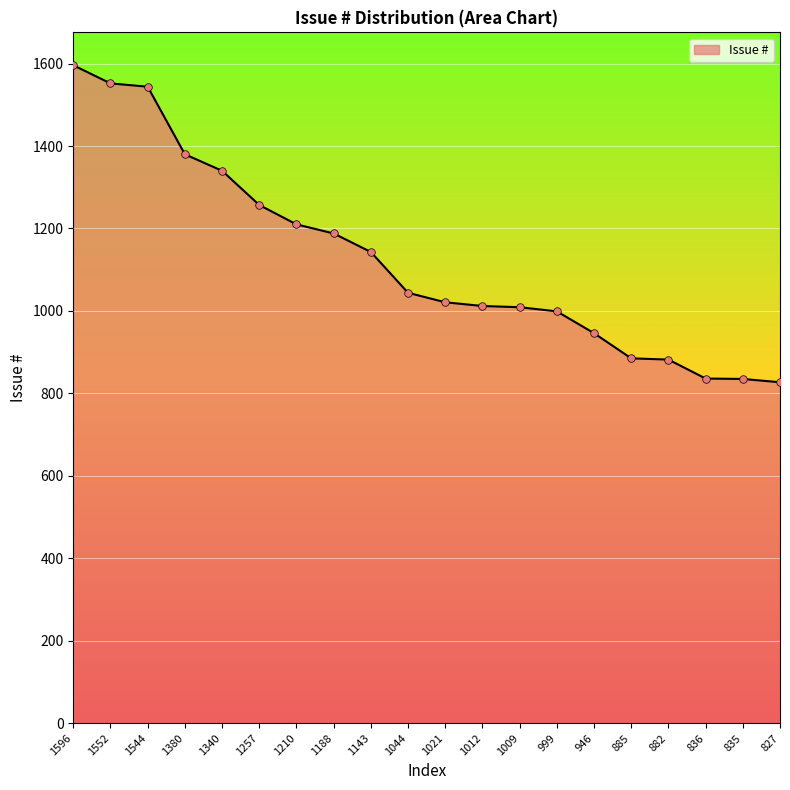

Approximately how many times larger is the value at 999 compared to 1340?

0.7